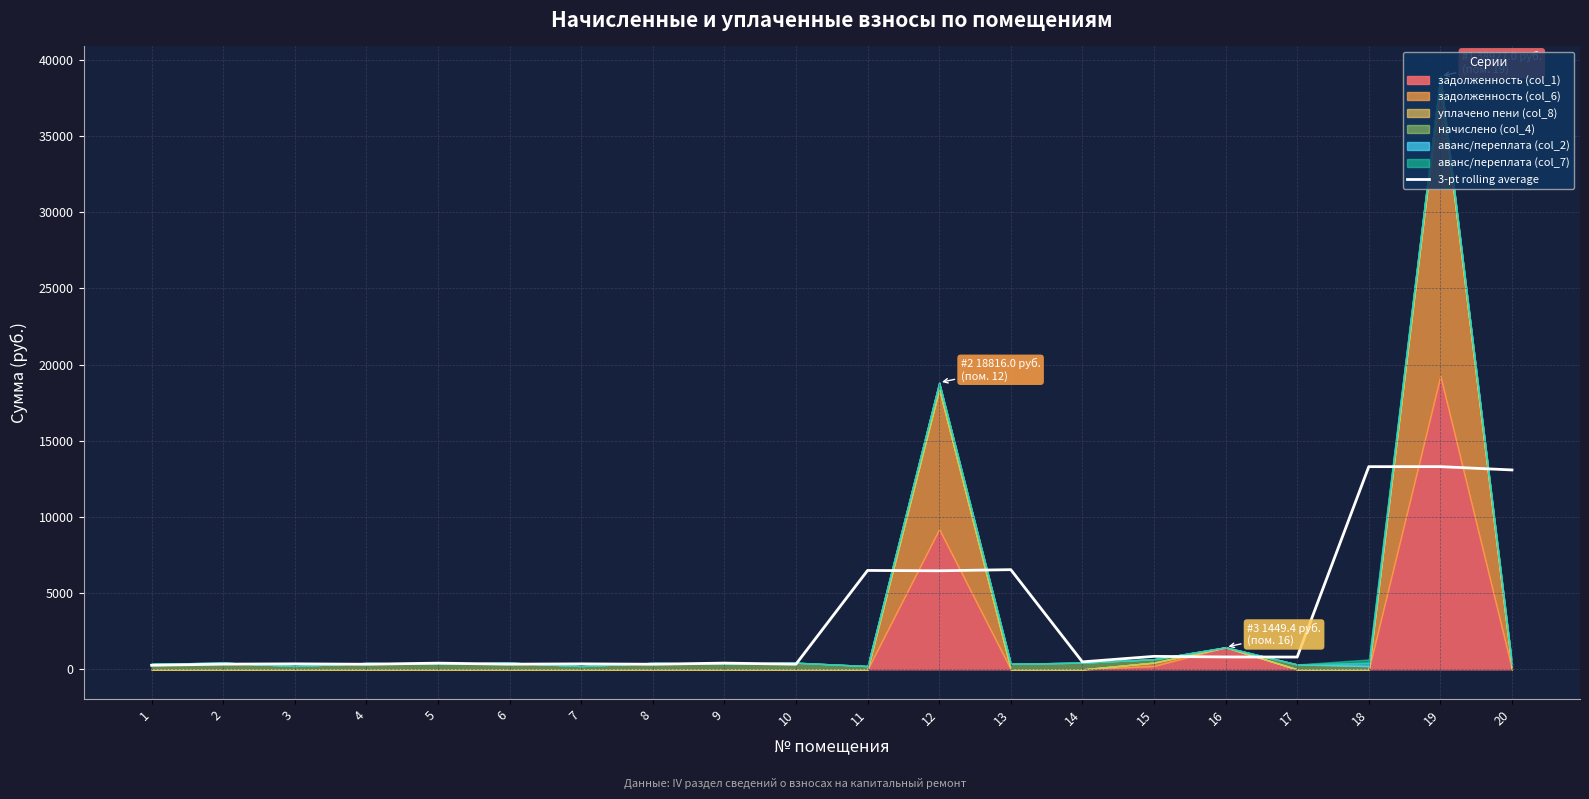

The value at 9 is 272.6. True or false?

False